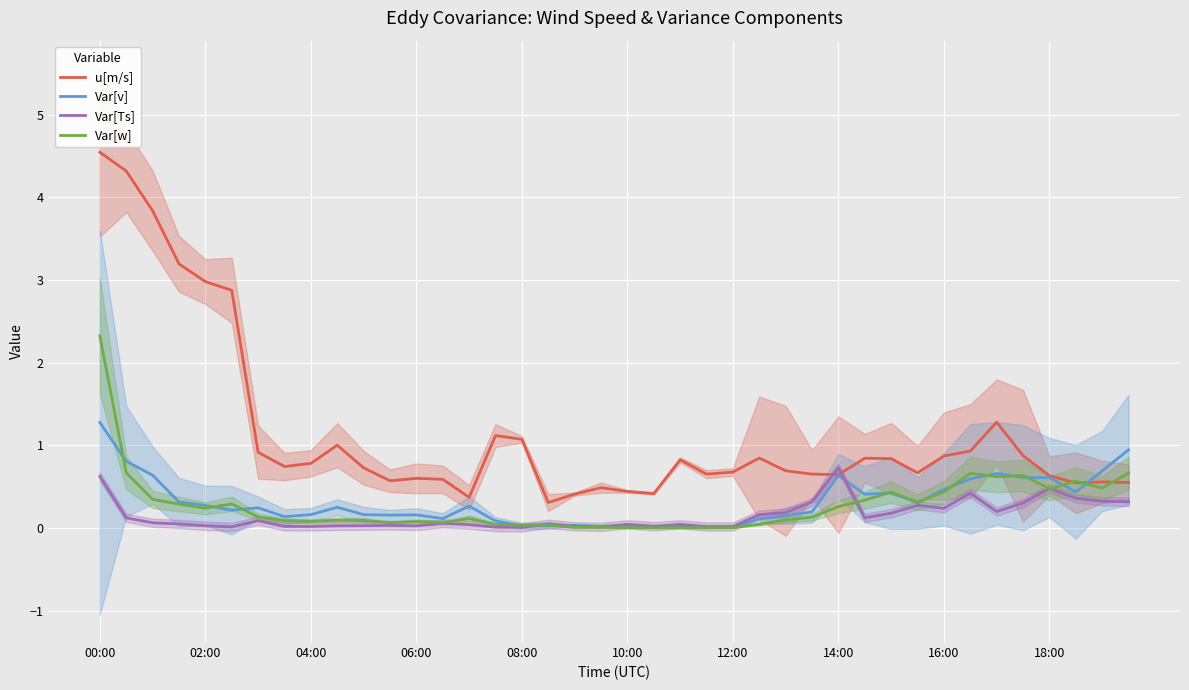

Reading left to right, transcribe all the data shown in this chart.

u[m/s]: 4.5	4.3	3.8	3.2	3.0	2.9	0.9	0.7	0.8	1.0	0.7	0.6	0.6	0.6	0.4	1.1	1.1	0.3	0.4	0.5	0.4	0.4	0.8	0.7	0.7	0.8	0.7	0.7	0.6	0.8	0.8	0.7	0.9	0.9	1.3	0.9	0.6	0.5	0.6	0.6
Var[v]: 1.3	0.8	0.6	0.3	0.3	0.2	0.2	0.1	0.2	0.3	0.2	0.2	0.2	0.1	0.3	0.1	0.0	0.0	0.0	0.0	0.0	0.0	0.0	0.0	0.0	0.1	0.1	0.2	0.6	0.4	0.4	0.3	0.5	0.6	0.7	0.6	0.6	0.4	0.7	0.9
Var[Ts]: 0.6	0.1	0.1	0.1	0.0	0.0	0.1	0.0	0.0	0.0	0.0	0.0	0.0	0.1	0.0	0.0	0.0	0.1	0.0	0.0	0.0	0.0	0.0	0.0	0.0	0.2	0.2	0.3	0.7	0.1	0.2	0.3	0.2	0.4	0.2	0.3	0.5	0.4	0.3	0.3
Var[w]: 2.3	0.7	0.3	0.3	0.2	0.3	0.1	0.1	0.1	0.1	0.1	0.1	0.1	0.1	0.1	0.0	0.0	0.0	0.0	0.0	0.0	0.0	0.0	0.0	0.0	0.0	0.1	0.1	0.3	0.3	0.4	0.3	0.4	0.7	0.6	0.6	0.5	0.6	0.5	0.7